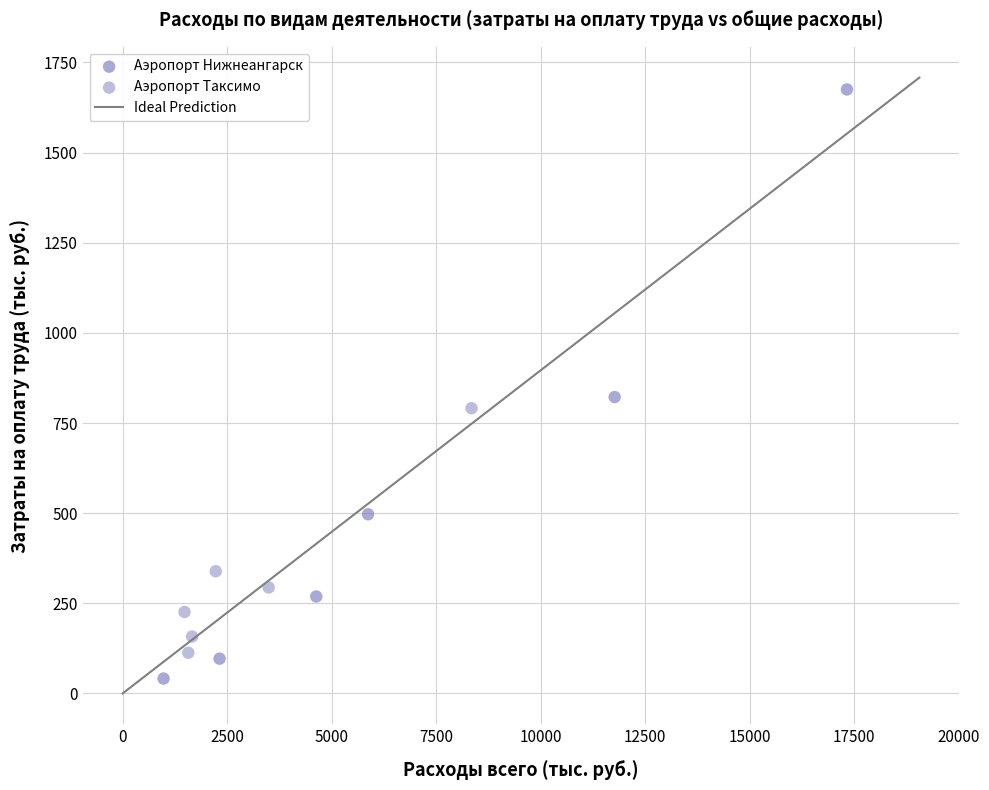

Which series contains the lowest Y value?

Аэропорт Нижнеангарск